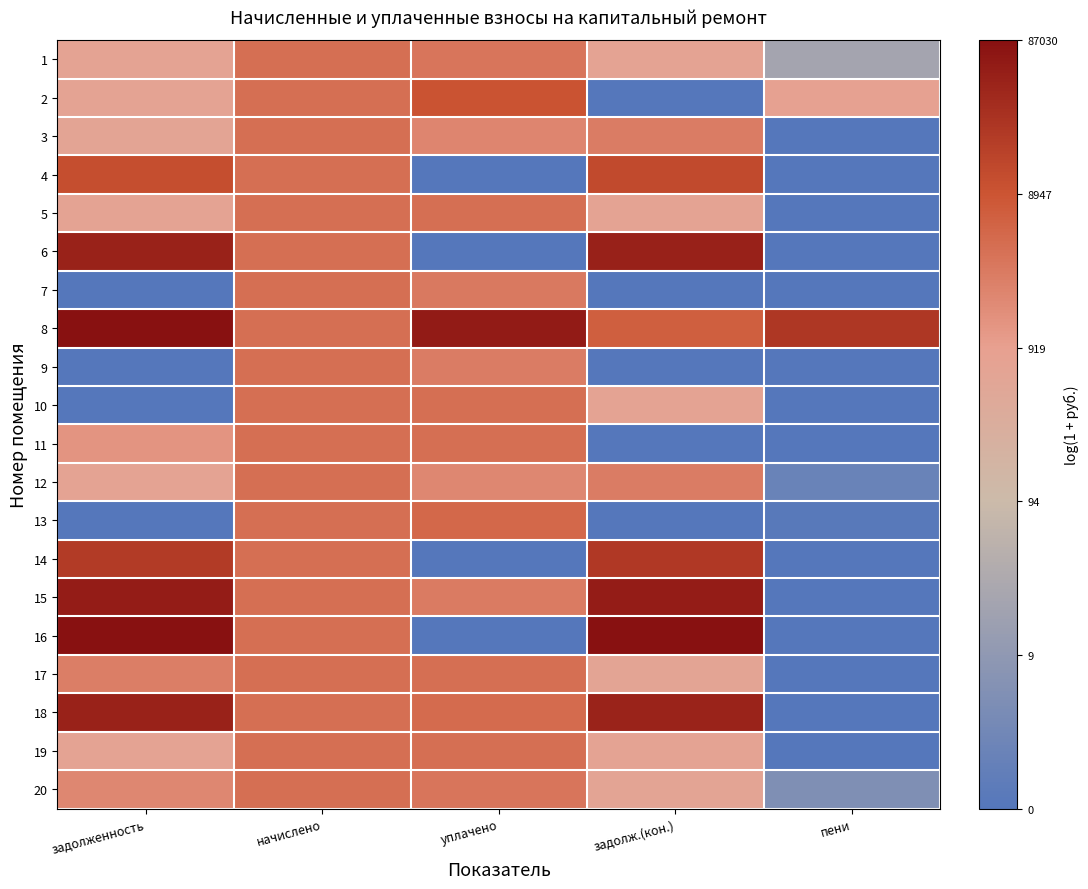

What is the difference between the maximum and minimum values in the 4 series?

9.5